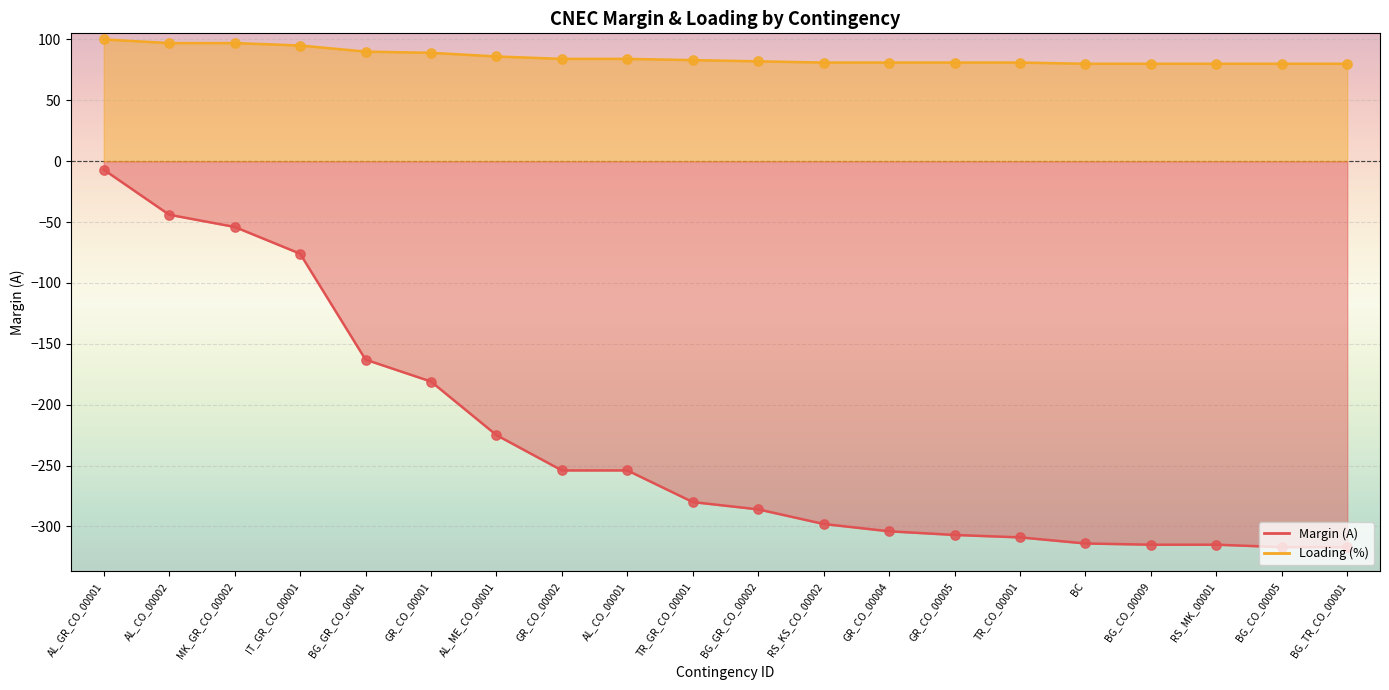

Which series has the largest total across all categories?

Loading (%)